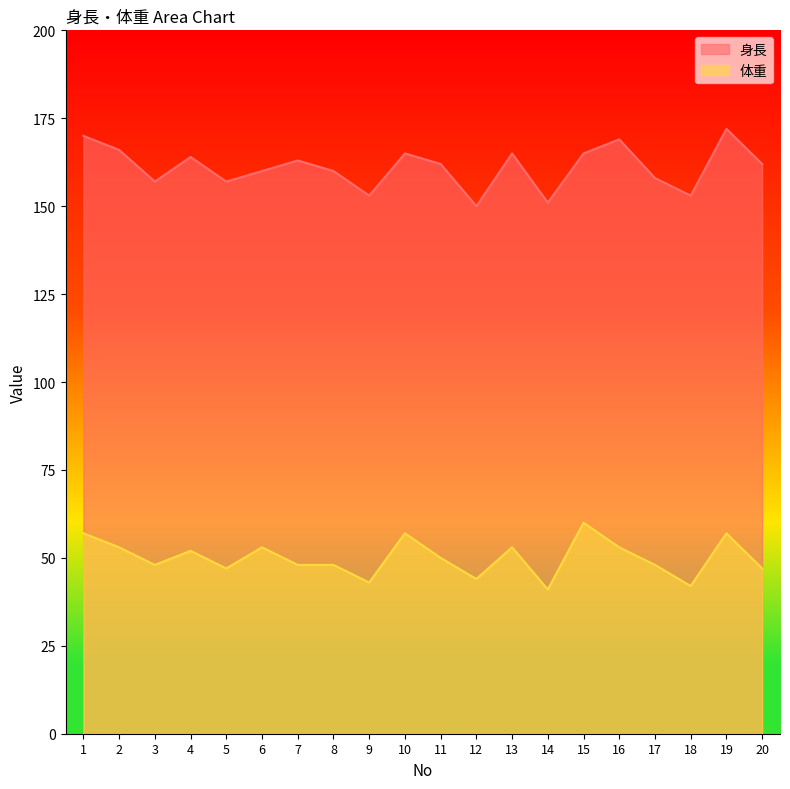

At which category is the sum across all series the highest?

19